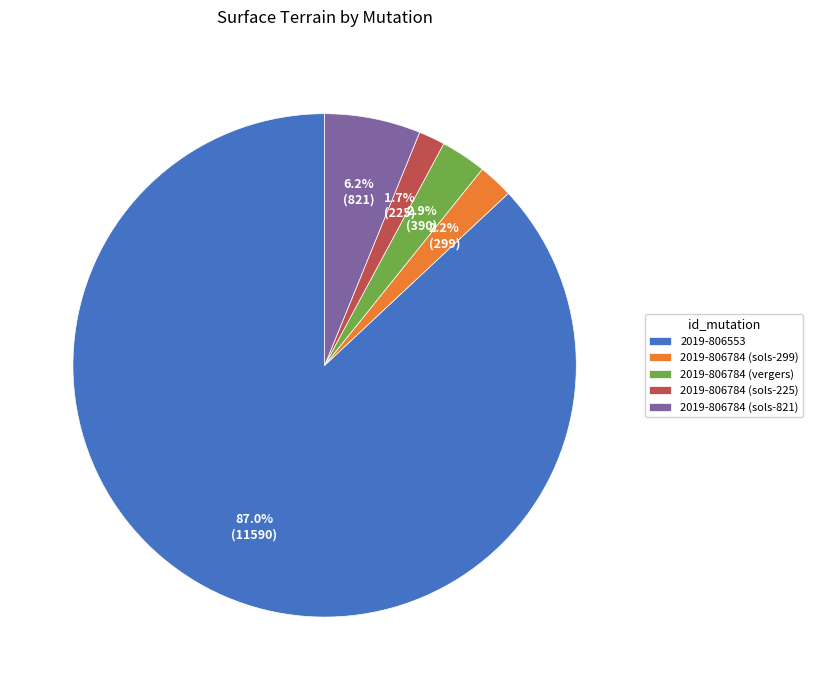

What percentage is the 2019-806784 (sols-299) slice, to the nearest percent?

2%